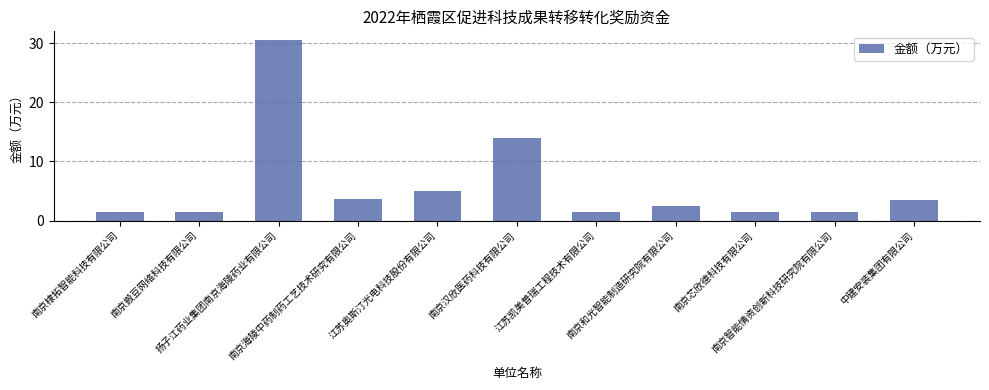

What is the ratio of the value at 南京汉欣医药科技有限公司 to the value at 南京搬豆网络科技有限公司?

9.3